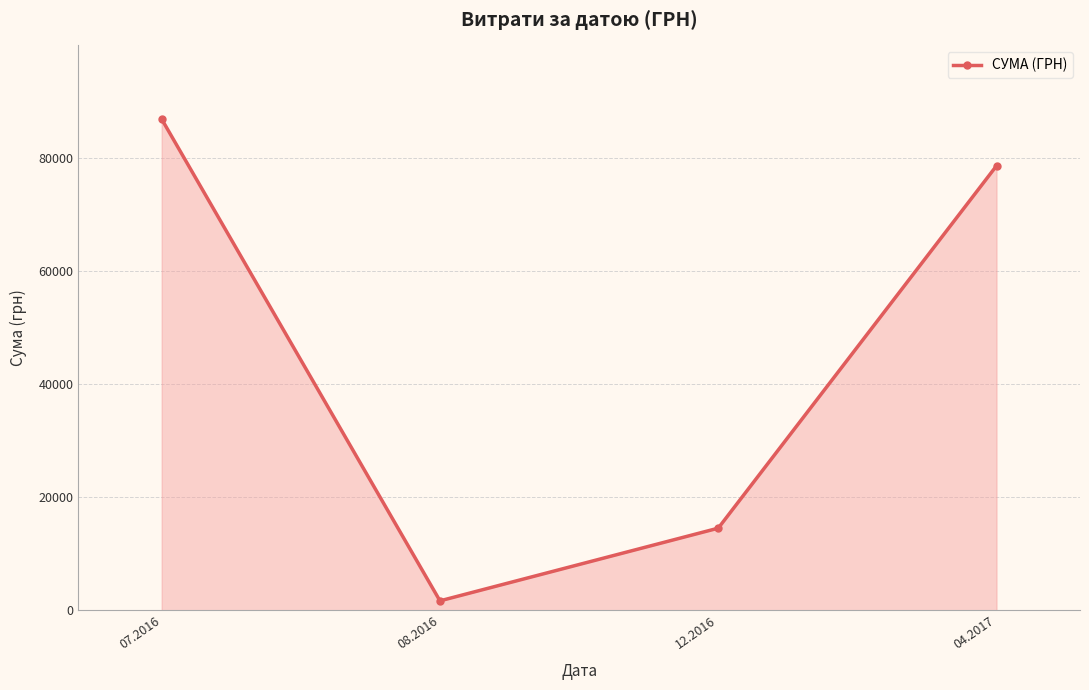

The value at 12.2016 is 14530.0. True or false?

True